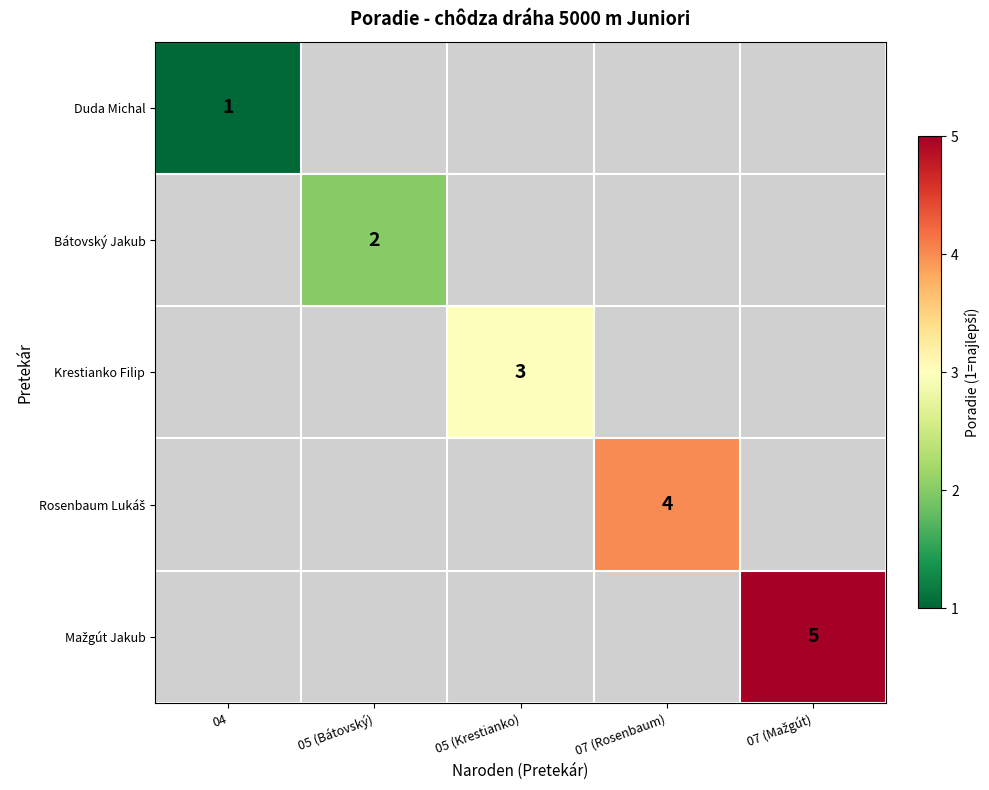

The value of Krestianko Filip at 05 (Krestianko) is 3. True or false?

True